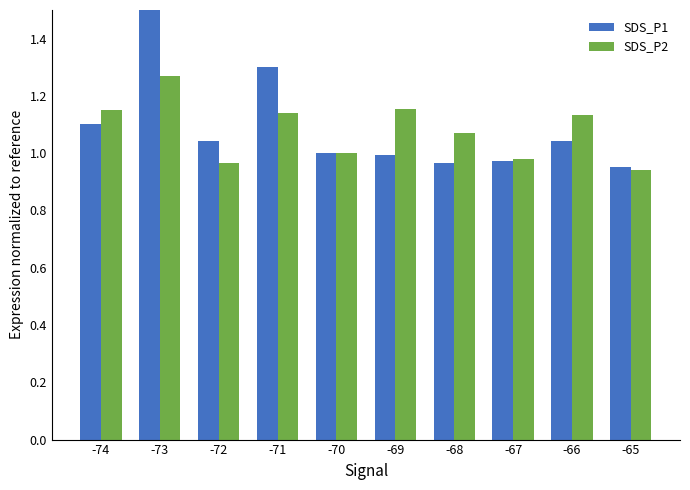

What are all the series names shown in the legend?

SDS_P1, SDS_P2